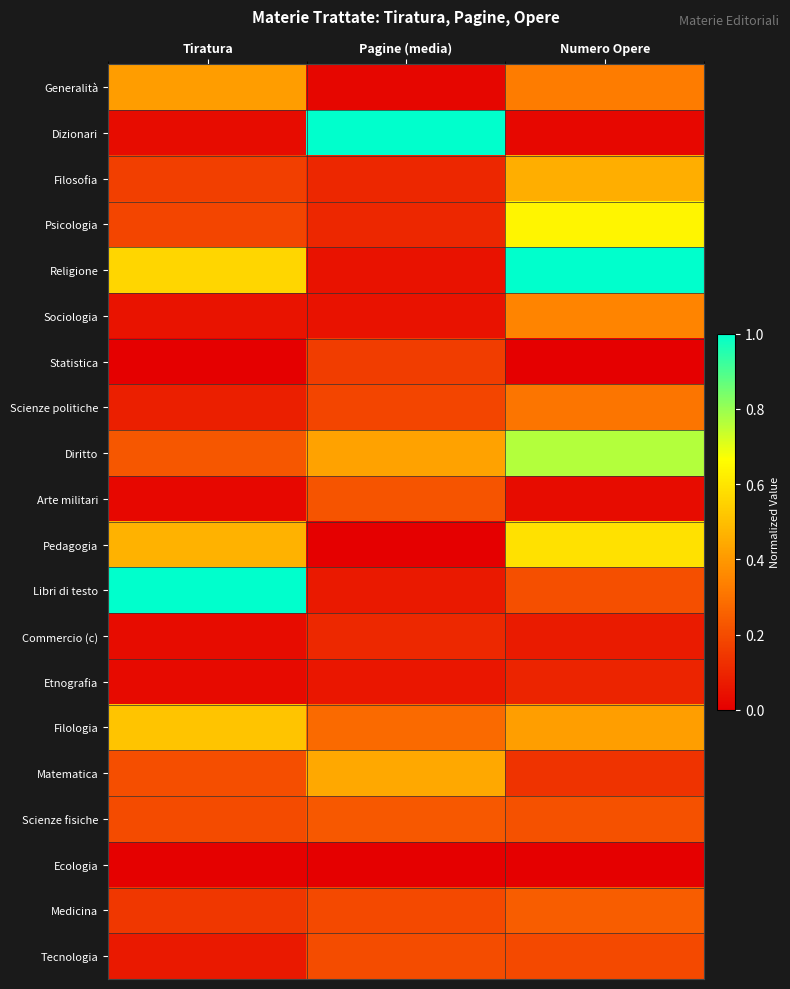

Reading left to right, extract all data points from this chart.

Generalità: Tiratura=0.4	Pagine (media)=0.0	Numero Opere=0.3
Dizionari: Tiratura=0.0	Pagine (media)=1.0	Numero Opere=0.0
Filosofia: Tiratura=0.2	Pagine (media)=0.1	Numero Opere=0.5
Psicologia: Tiratura=0.2	Pagine (media)=0.1	Numero Opere=0.6
Religione: Tiratura=0.6	Pagine (media)=0.0	Numero Opere=1.0
Sociologia: Tiratura=0.1	Pagine (media)=0.0	Numero Opere=0.3
Statistica: Tiratura=0.0	Pagine (media)=0.2	Numero Opere=0.0
Scienze politiche: Tiratura=0.1	Pagine (media)=0.2	Numero Opere=0.3
Diritto: Tiratura=0.2	Pagine (media)=0.4	Numero Opere=0.8
Arte militari: Tiratura=0.0	Pagine (media)=0.2	Numero Opere=0.0
Pedagogia: Tiratura=0.5	Pagine (media)=0.0	Numero Opere=0.6
Libri di testo: Tiratura=1.0	Pagine (media)=0.1	Numero Opere=0.2
Commercio (c): Tiratura=0.0	Pagine (media)=0.1	Numero Opere=0.1
Etnografia: Tiratura=0.0	Pagine (media)=0.1	Numero Opere=0.1
Filologia: Tiratura=0.5	Pagine (media)=0.3	Numero Opere=0.4
Matematica: Tiratura=0.2	Pagine (media)=0.4	Numero Opere=0.1
Scienze fisiche: Tiratura=0.2	Pagine (media)=0.2	Numero Opere=0.2
Ecologia: Tiratura=0.0	Pagine (media)=0.0	Numero Opere=0.0
Medicina: Tiratura=0.1	Pagine (media)=0.2	Numero Opere=0.2
Tecnologia: Tiratura=0.1	Pagine (media)=0.2	Numero Opere=0.2